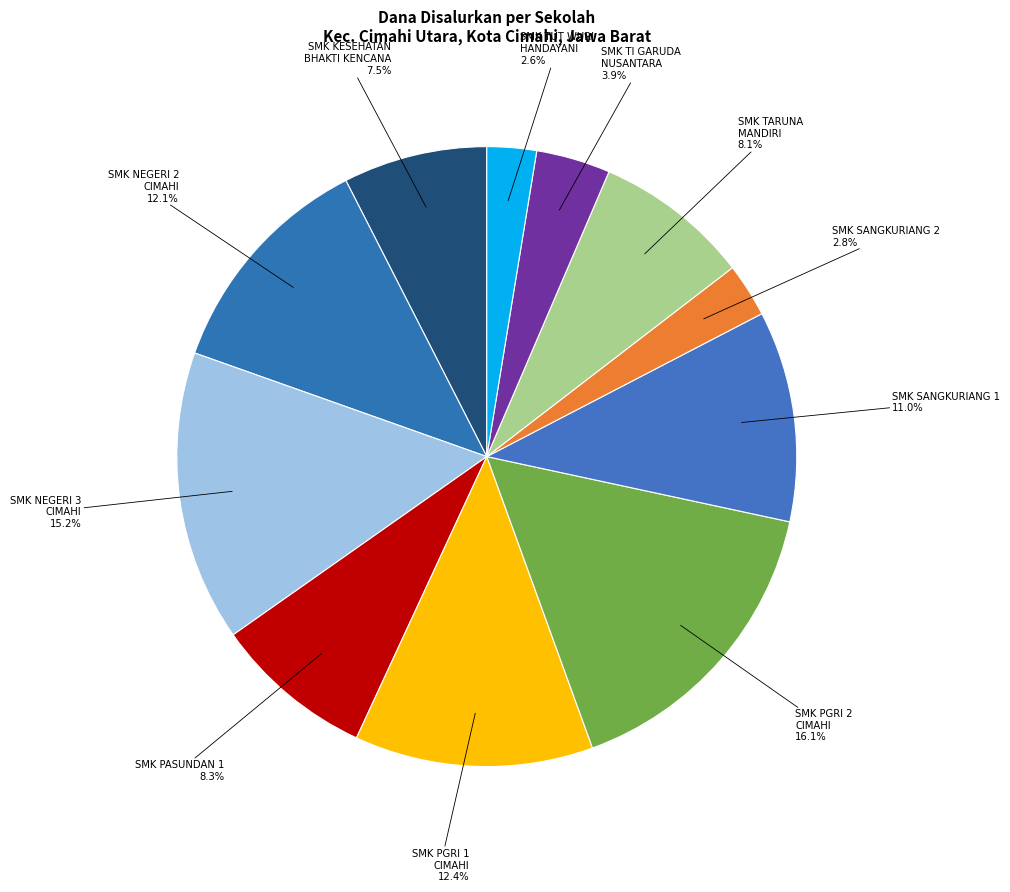

How many segments does this pie chart have?

11